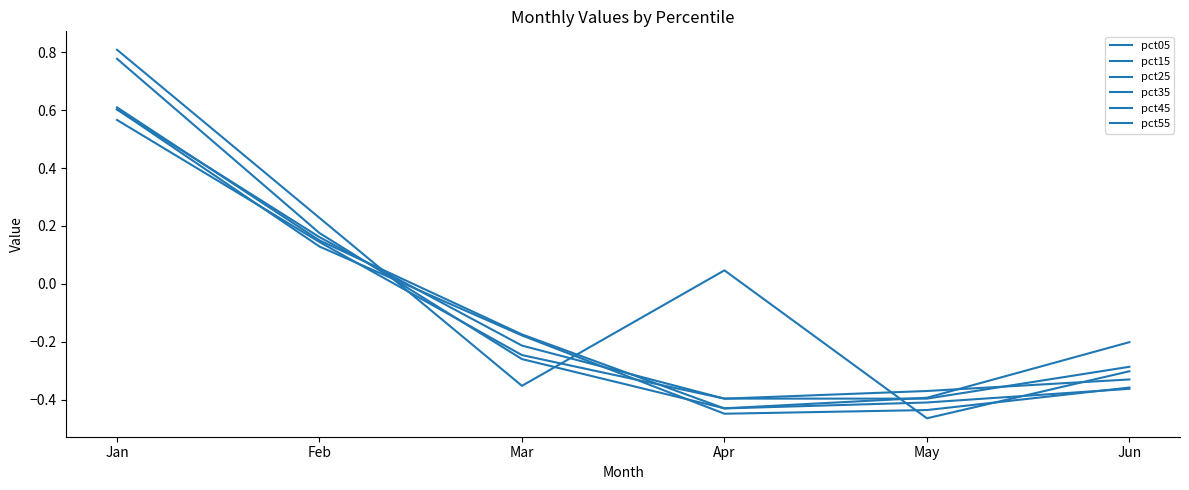

True or false: pct55 has more than 2 points higher than both neighbors.

False